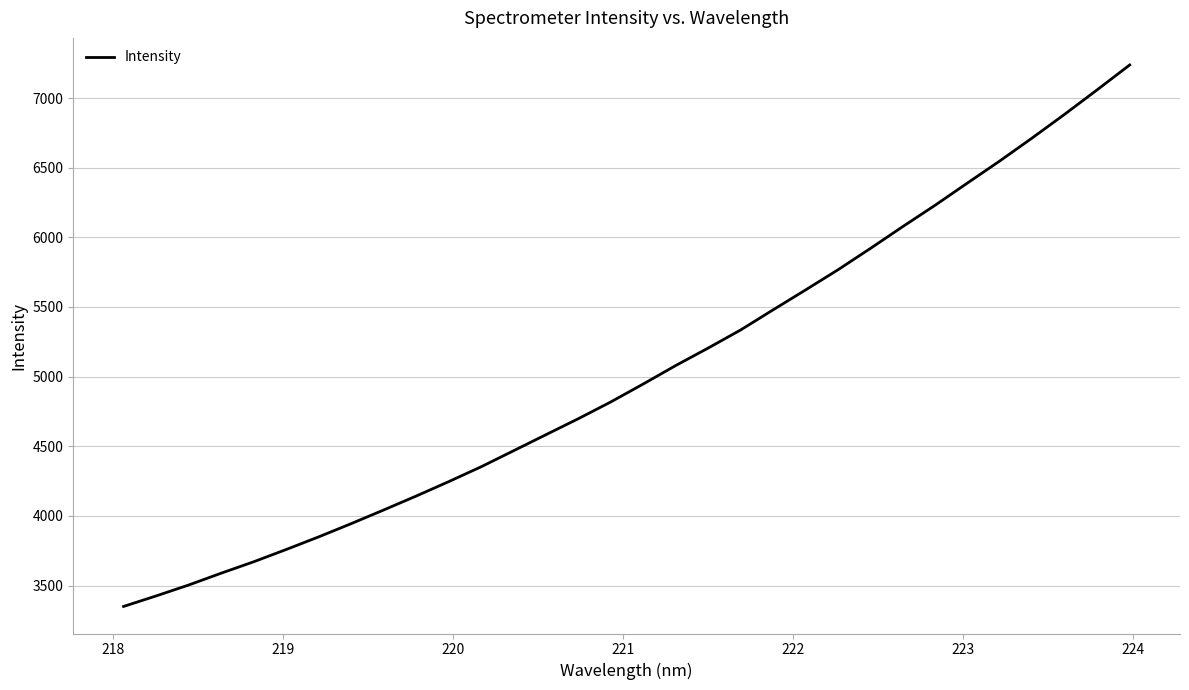

What is the minimum value shown in the chart?

3350.0